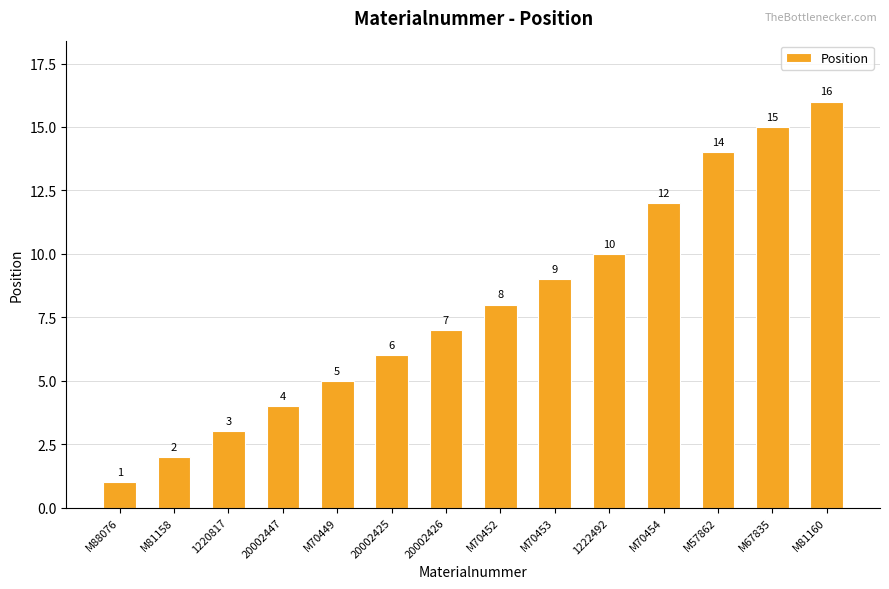

How many bars are there in total?

14